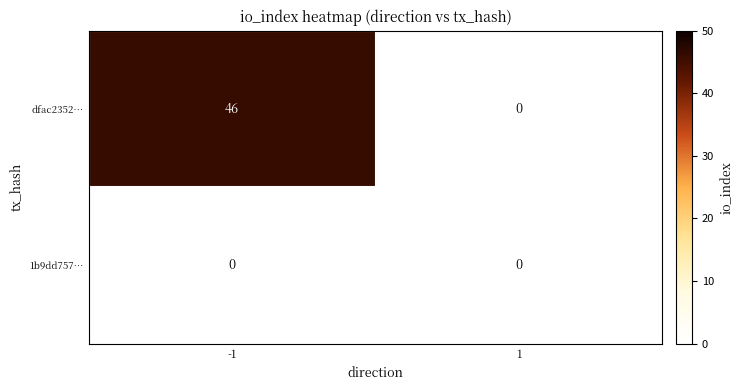

Count the number of categories in the chart.

2